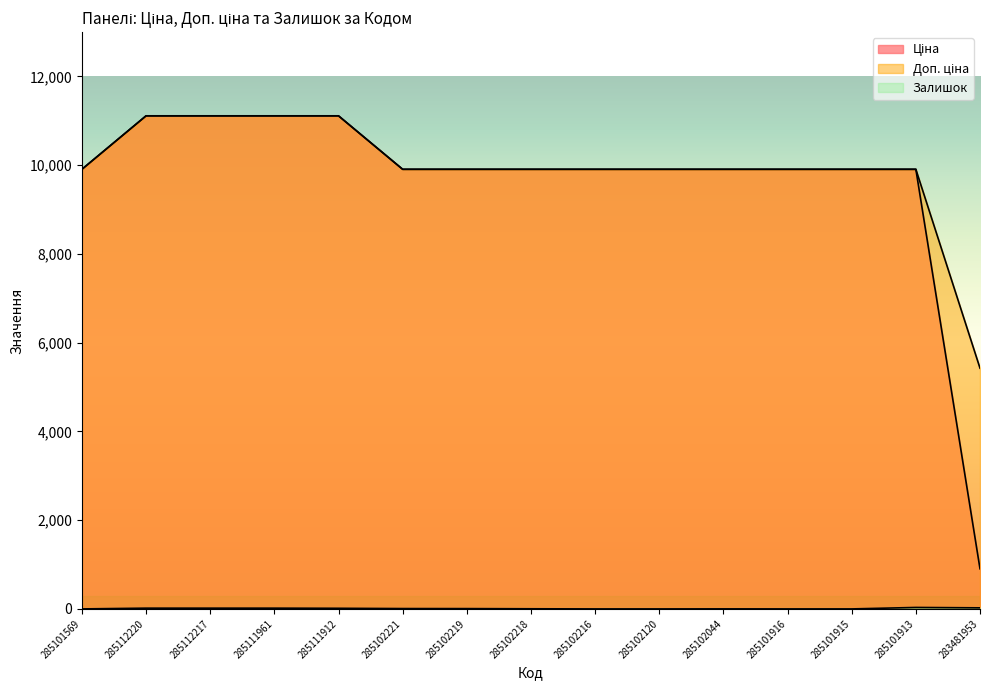

Between 285101569 and 285101913, which series saw the biggest shift?

Залишок